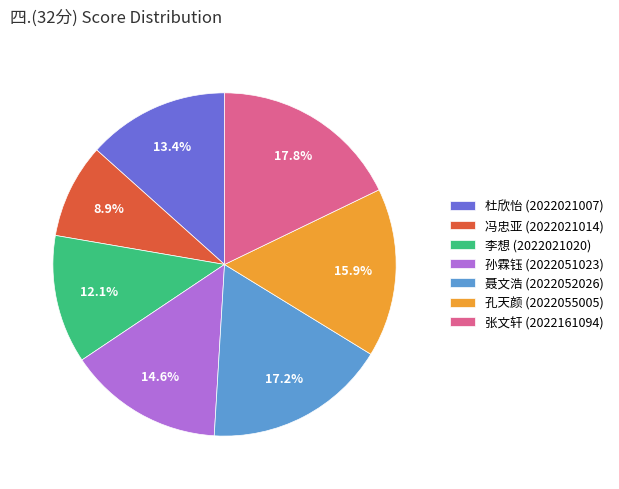

How much of the chart is everything except 冯忠亚 (2022021014)?

91.1%